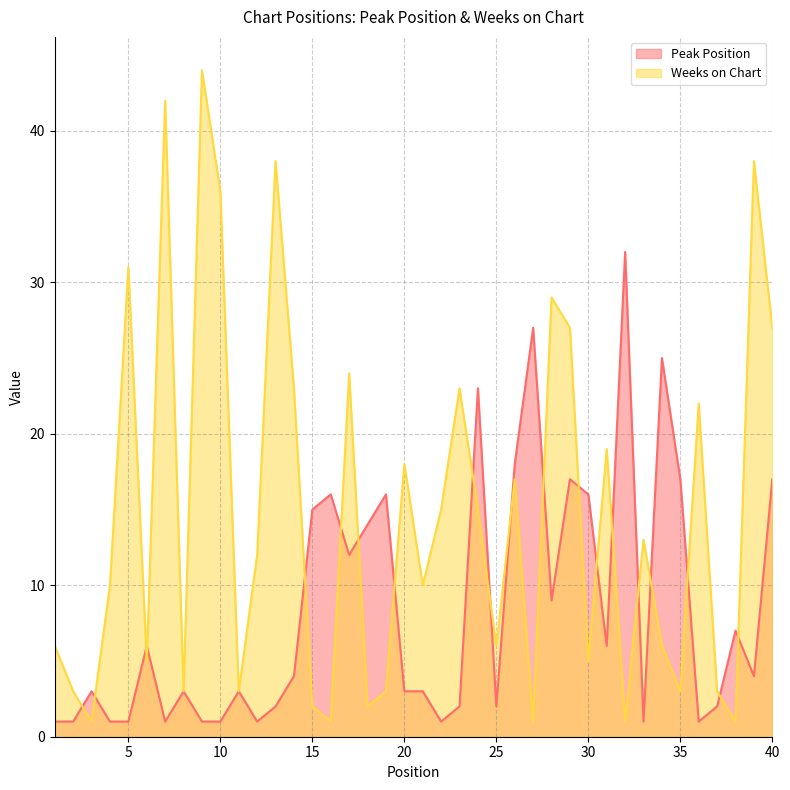

How many categories are shown in the chart?

40